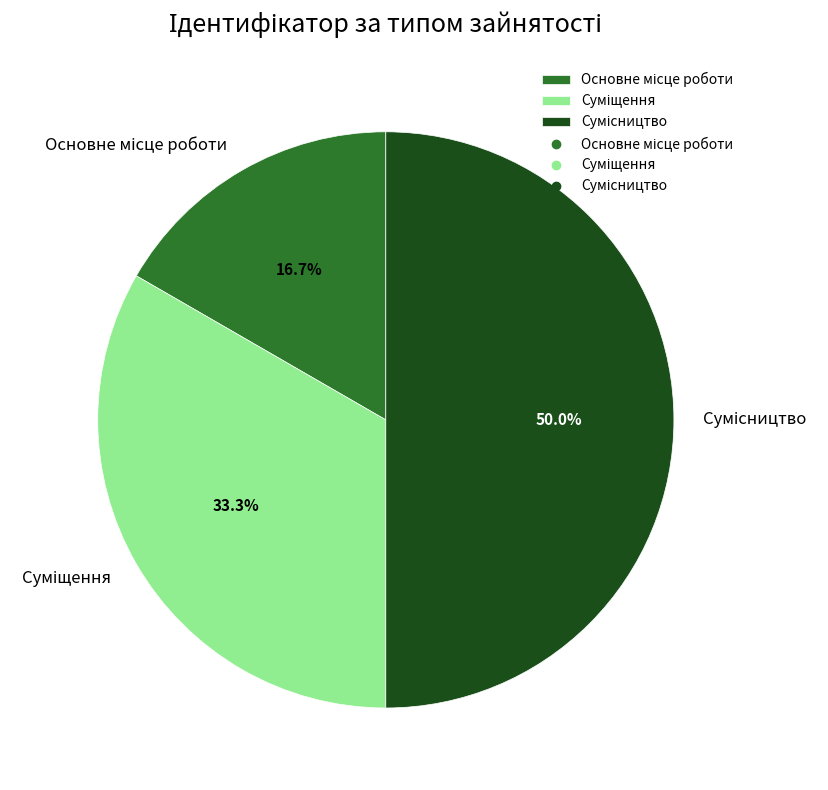

Does Сумісництво account for over 50% of the chart?

No